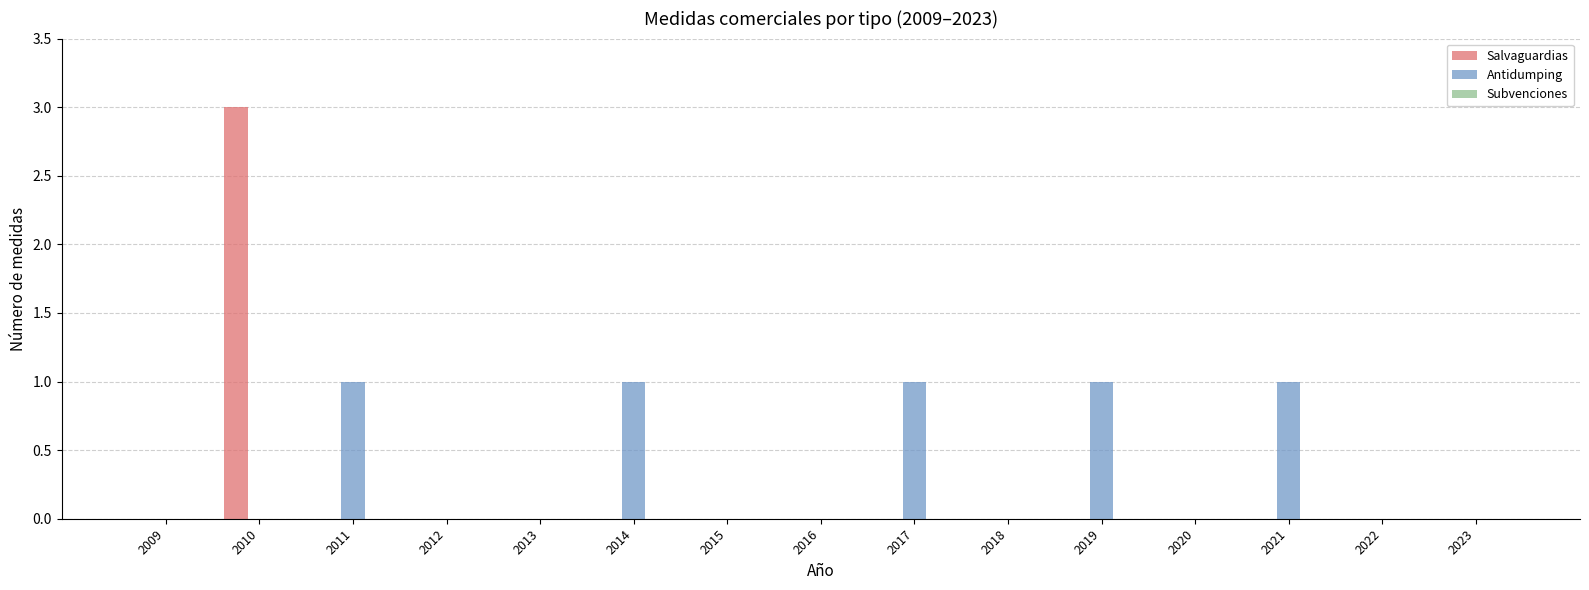

Is it true that Salvaguardias equals 0 at 2022?

True